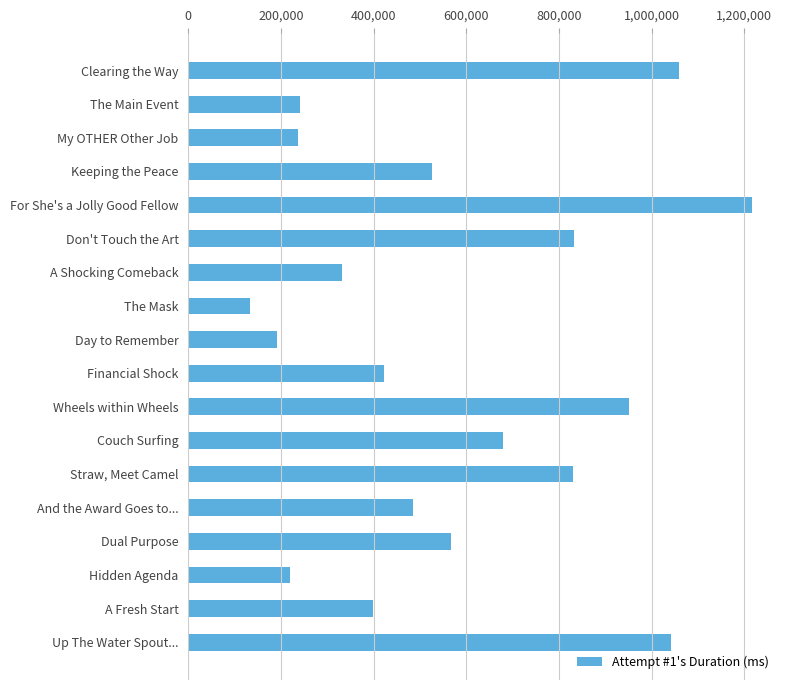

What is the label of the 14th bar from the bottom?

For She's a Jolly Good Fellow